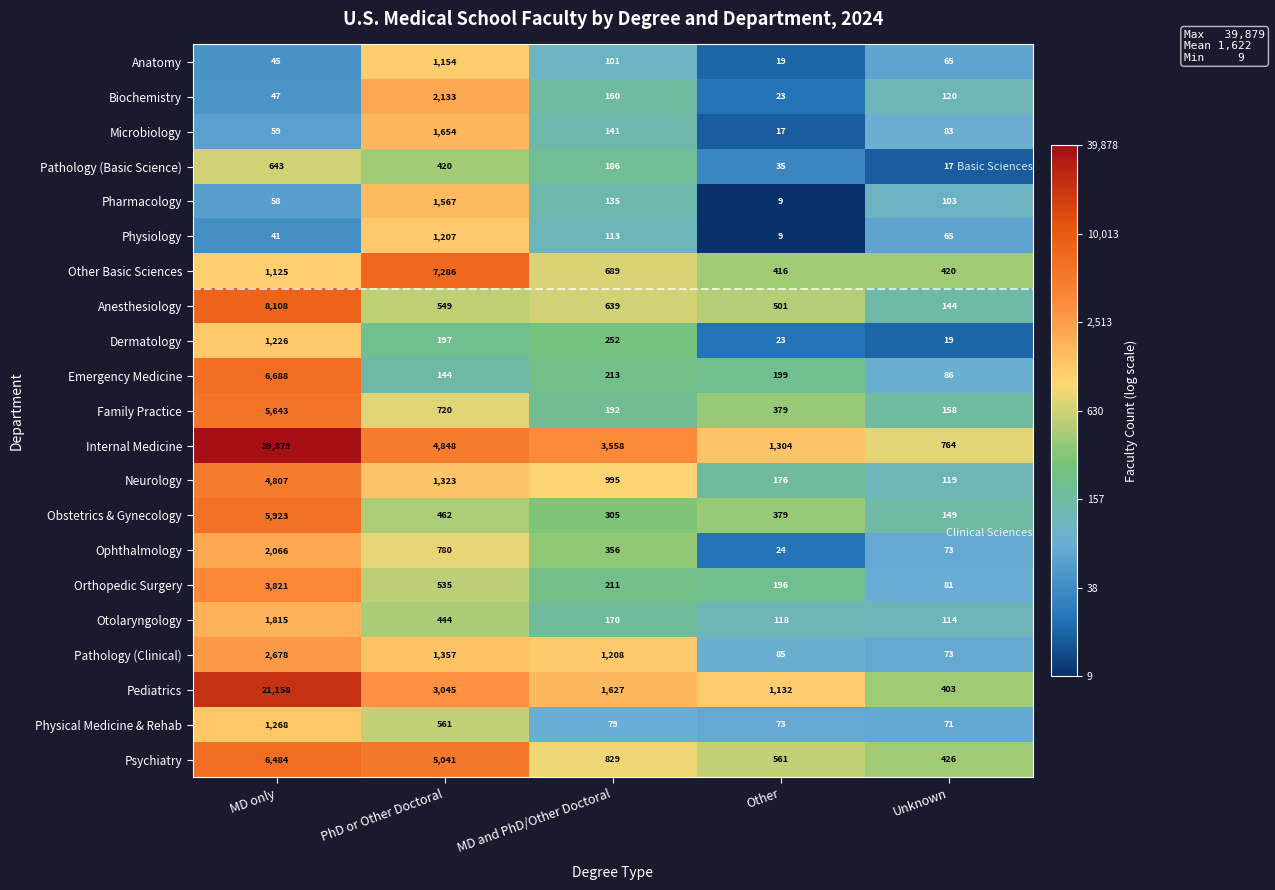

Is it true that Neurology equals 2095 at PhD or Other Doctoral?

False